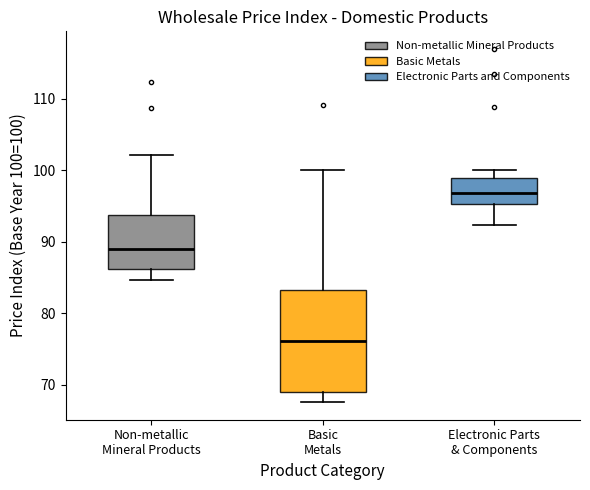

Which box is the tallest, from its lower edge to its upper edge?

Basic Metals